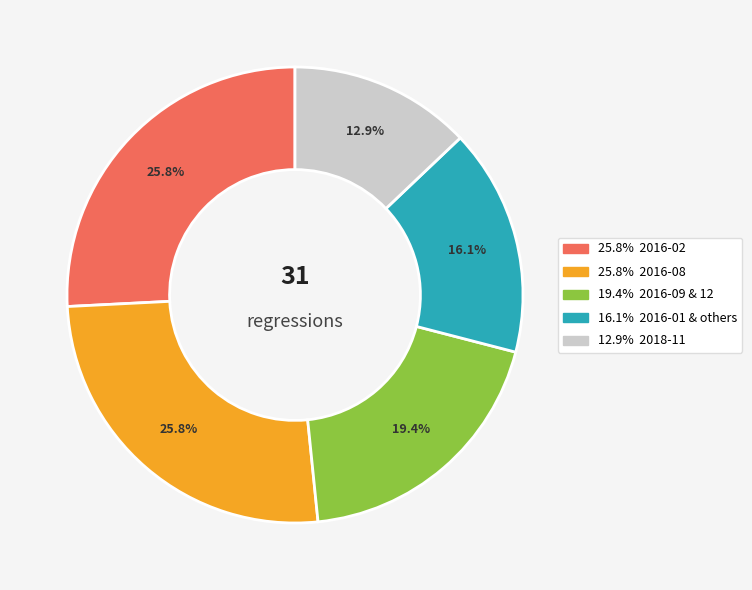

Is there any slice that represents more than half of the pie?

No